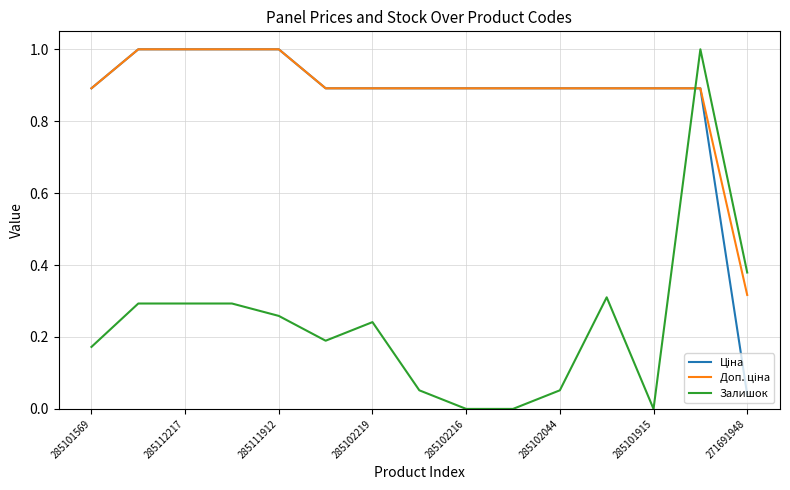

What is the maximum value shown in the chart?

1.0